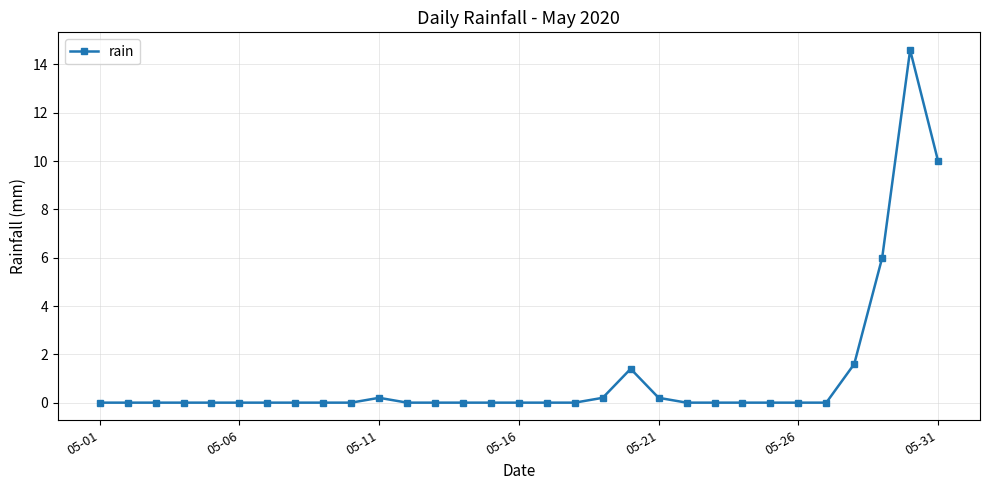

Does the chart display data point markers on the line(s)?

Yes